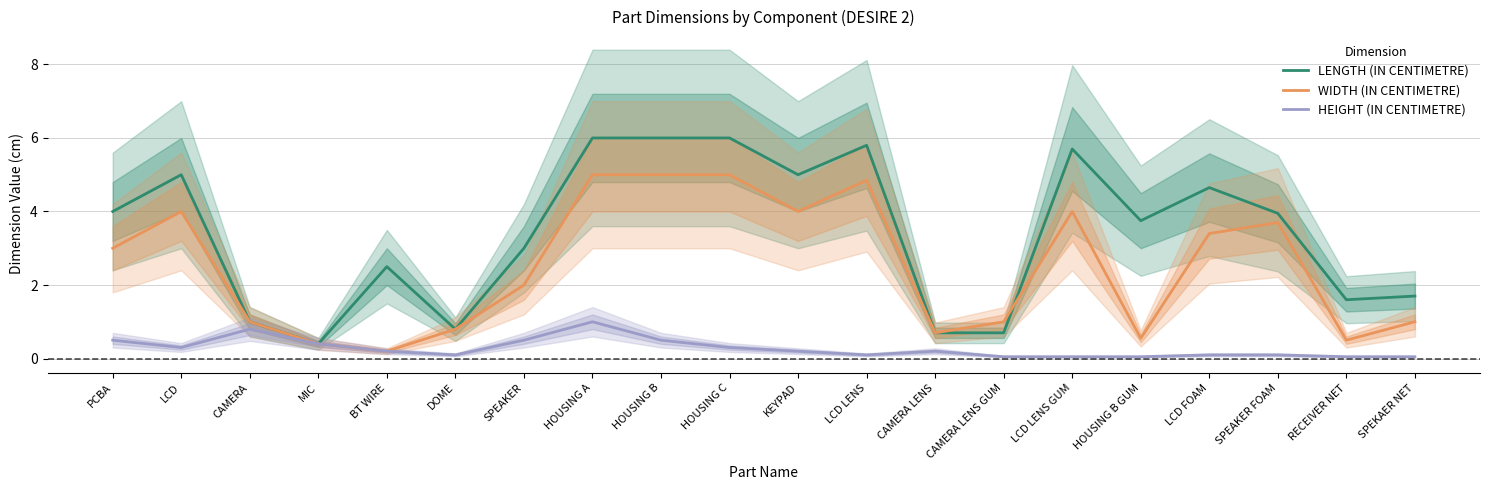

Reading left to right, what are all the values shown in this chart?

LENGTH (IN CENTIMETRE): 4.0	5.0	1.0	0.4	2.5	0.8	3.0	6.0	6.0	6.0	5.0	5.8	0.7	0.7	5.7	3.8	4.7	4.0	1.6	1.7
WIDTH (IN CENTIMETRE): 3.0	4.0	1.0	0.4	0.2	0.8	2.0	5.0	5.0	5.0	4.0	4.8	0.7	1.0	4.0	0.6	3.4	3.7	0.5	1.0
HEIGHT (IN CENTIMETRE): 0.5	0.3	0.8	0.4	0.2	0.1	0.5	1.0	0.5	0.3	0.2	0.1	0.2	0.1	0.1	0.1	0.1	0.1	0.1	0.1